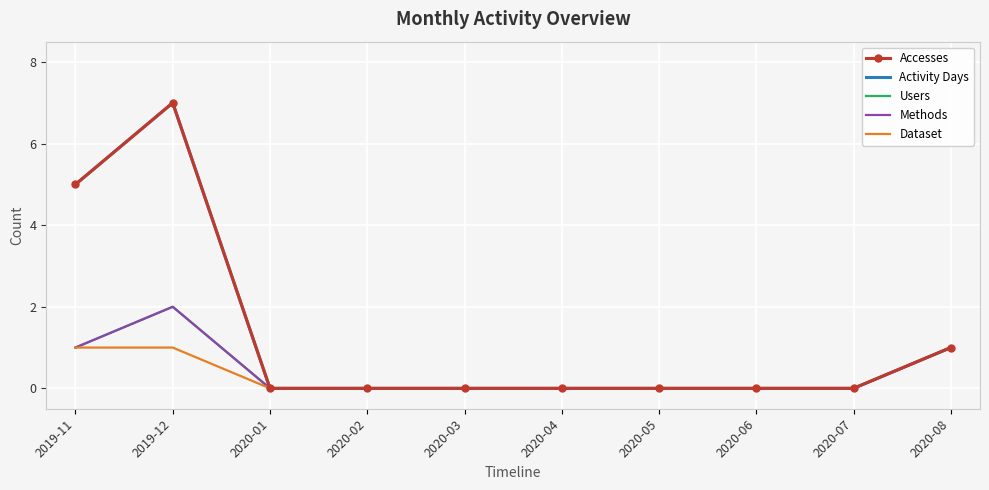

Is the value of Methods at 2019-12 greater than the value of Accesses at 2020-08?

Yes